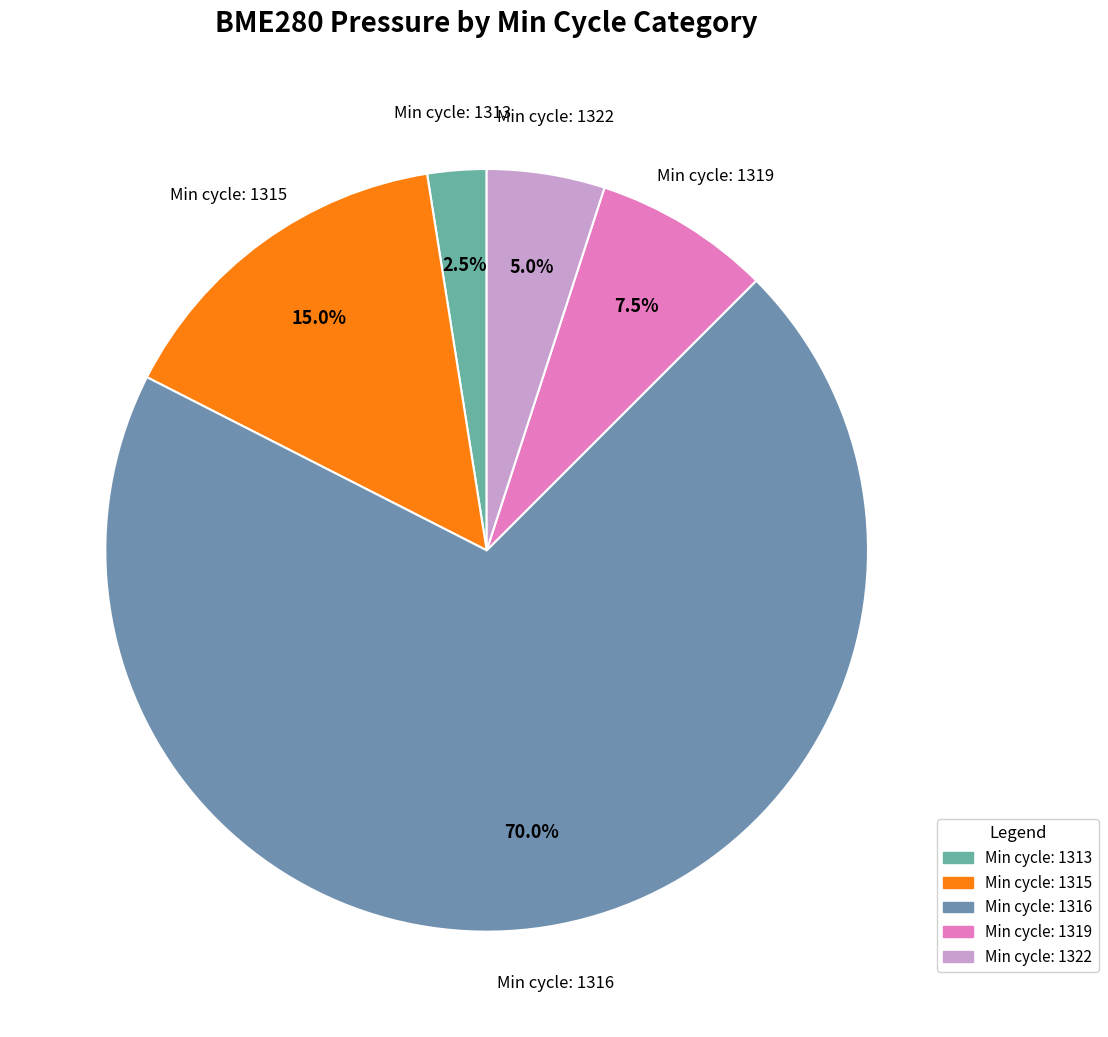

What is the majority slice?

Min cycle: 1316